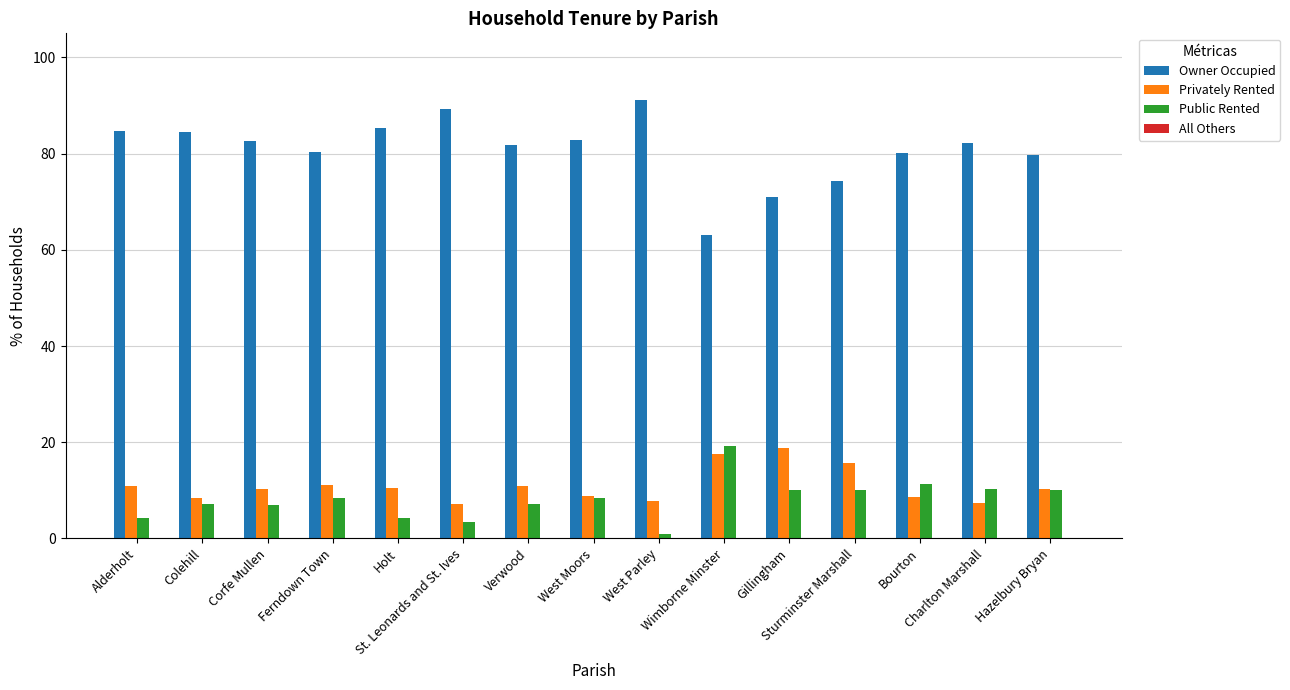

What is the greatest value displayed?

91.2